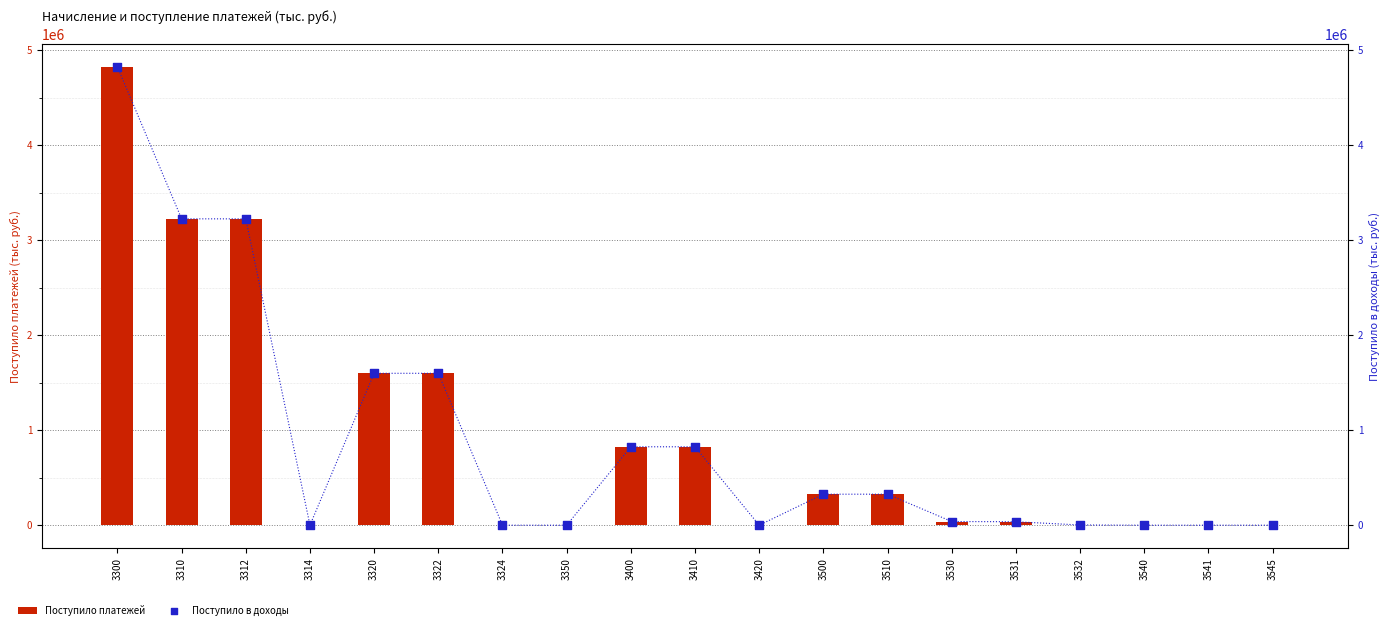

Which series contains the lowest Y value?

Поступило платежей